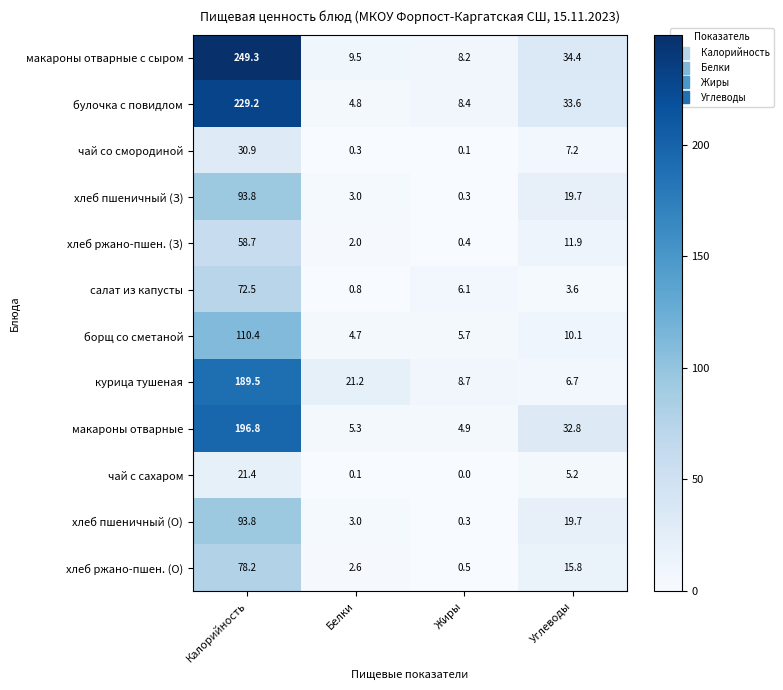

Which series has the largest total across all categories?

макароны отварные с сыром